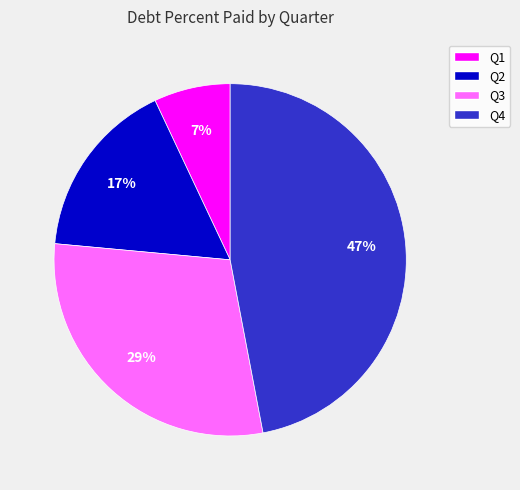

Does Q2 account for over 50% of the chart?

No